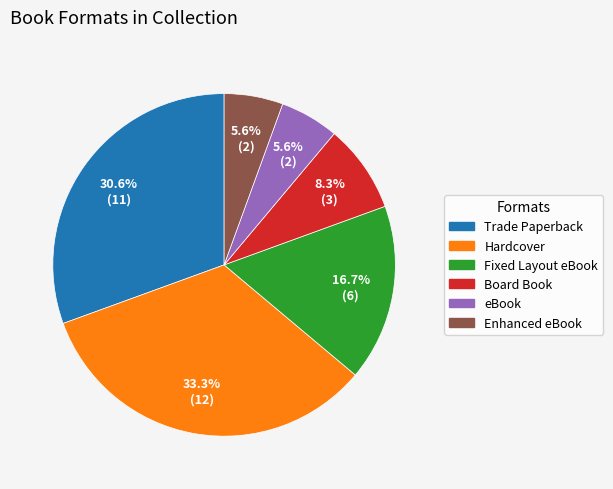

Is it true that Hardcover is 46% of the pie?

False